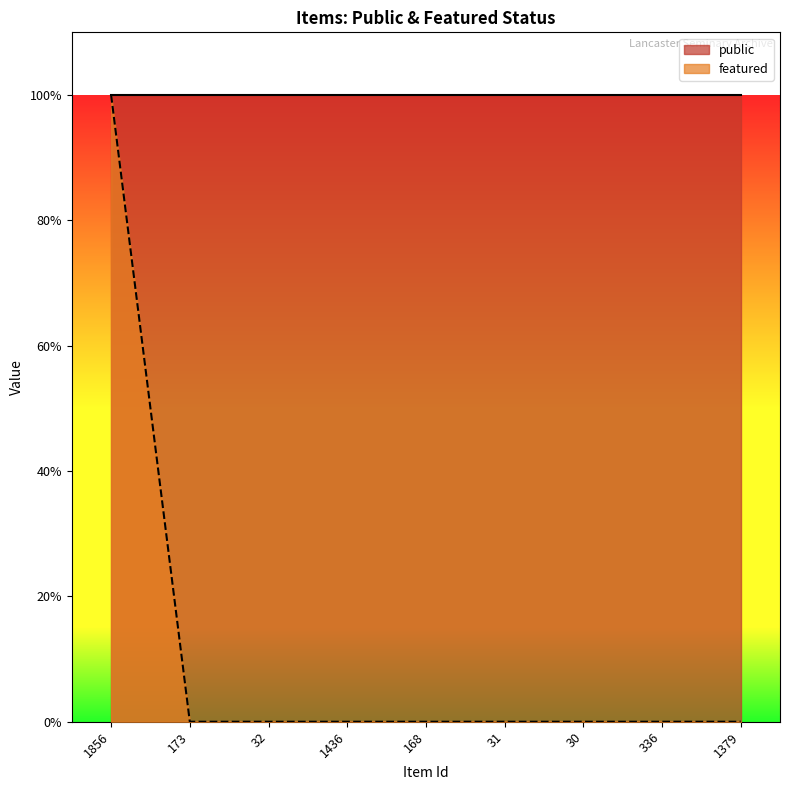

What is the value of the 1st point from the left?

1